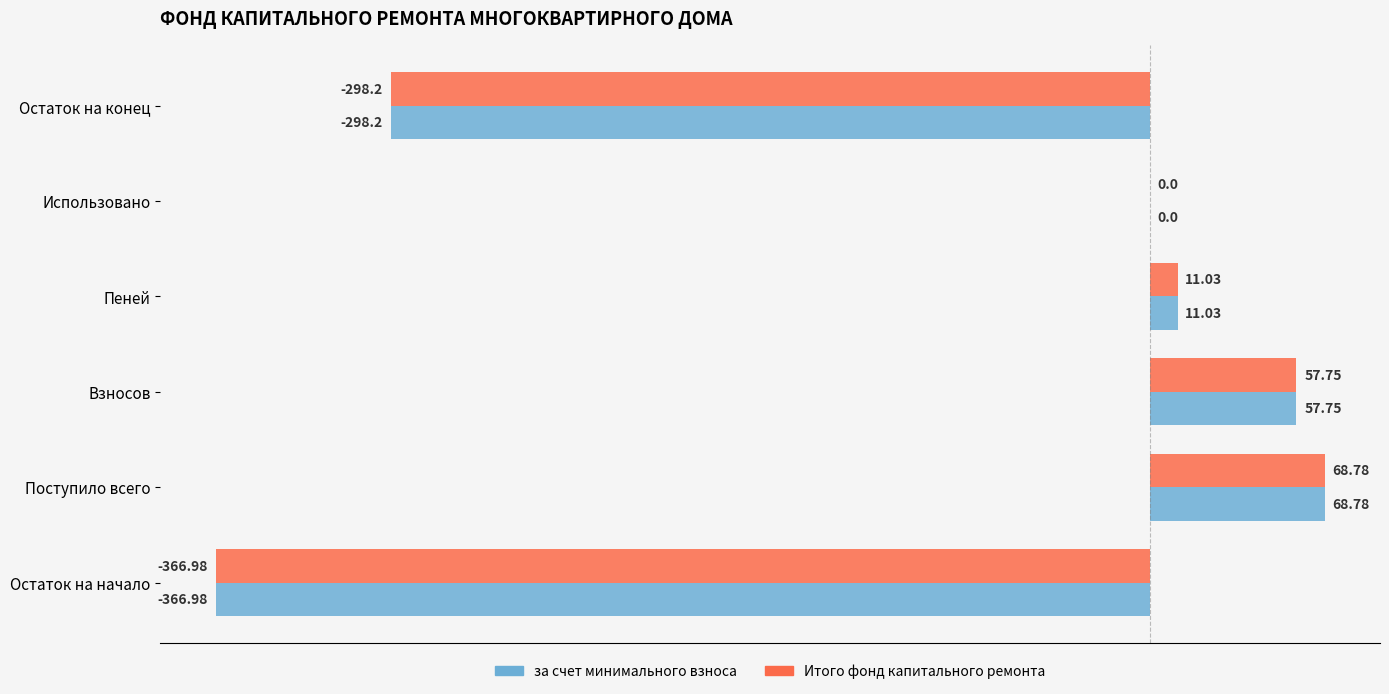

At which label is Итого фонд капитального ремонта closest to -149?

Использовано